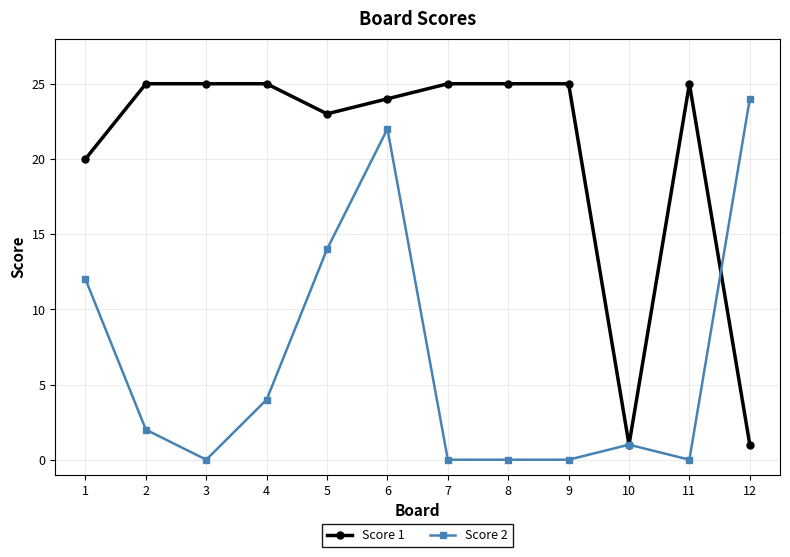

Reading right to left, list all the values displayed in this chart.

Score 1: 12=1	11=25	10=1	9=25	8=25	7=25	6=24	5=23	4=25	3=25	2=25	1=20
Score 2: 12=24	11=0	10=1	9=0	8=0	7=0	6=22	5=14	4=4	3=0	2=2	1=12